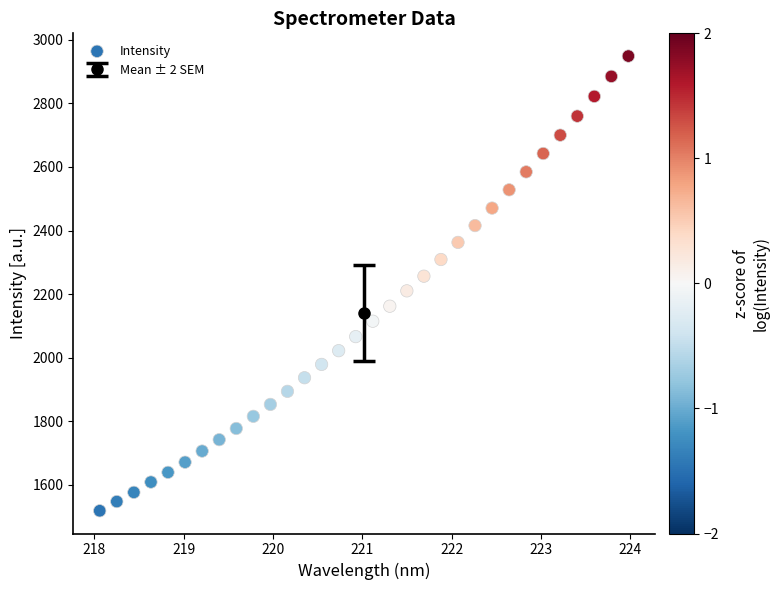

What is the range of X values (max minus min)?

5.9